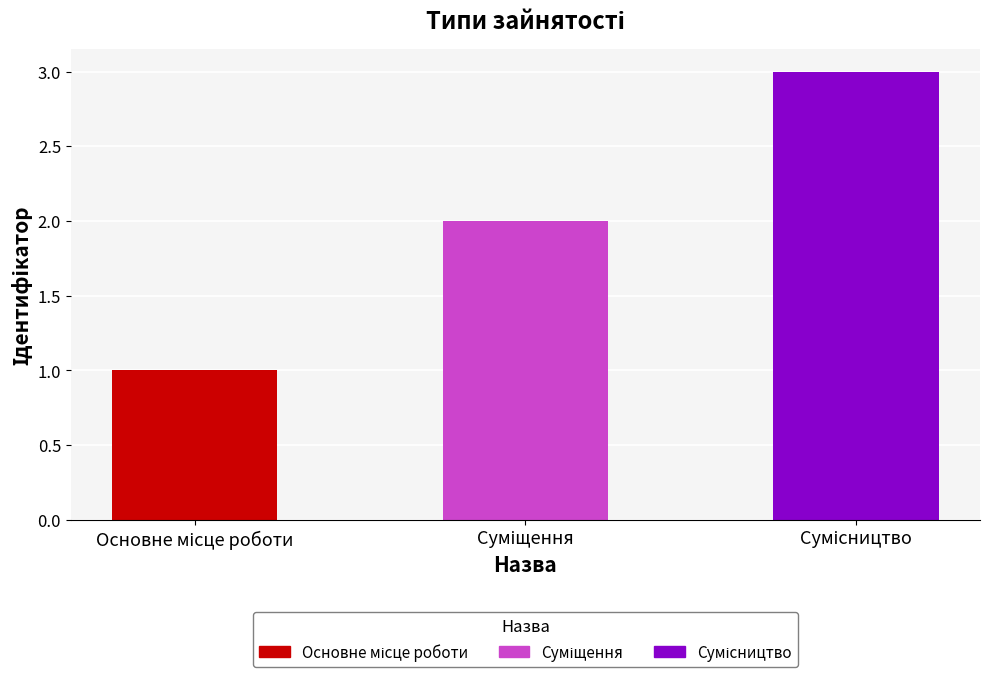

What is the sum of all values?

6